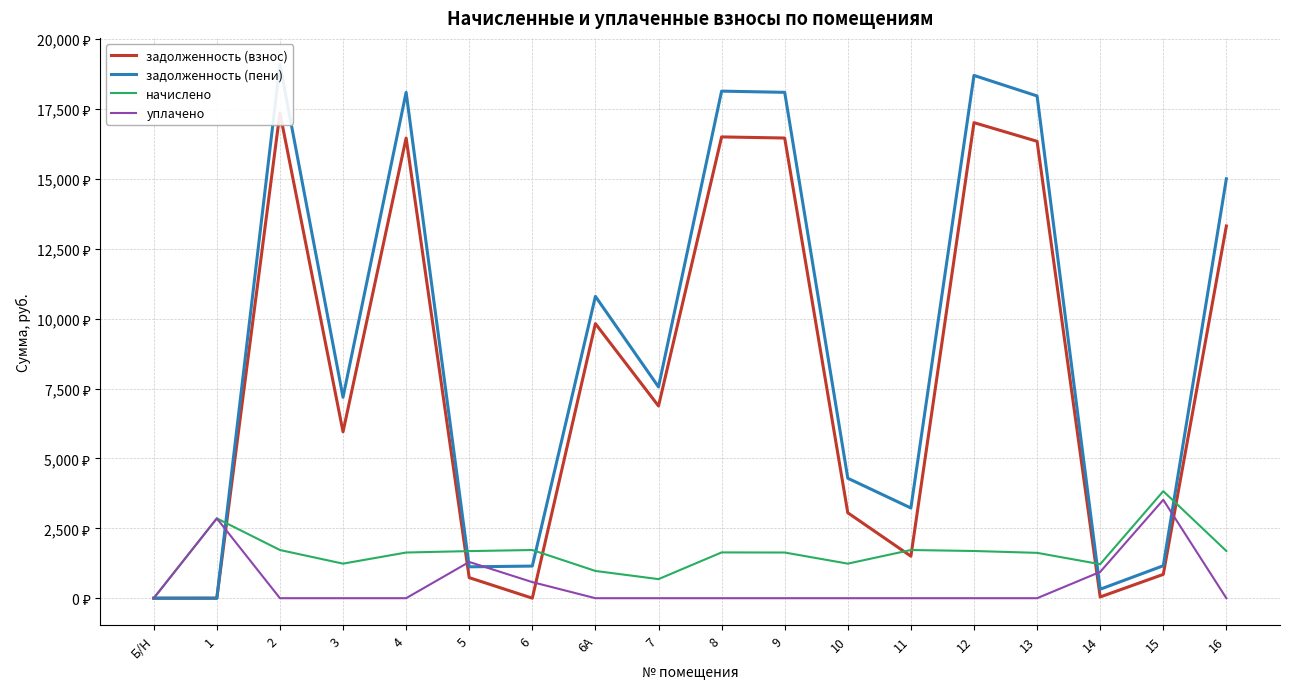

What are all the series names shown in the legend?

задолженность (взнос), задолженность (пени), начислено, уплачено